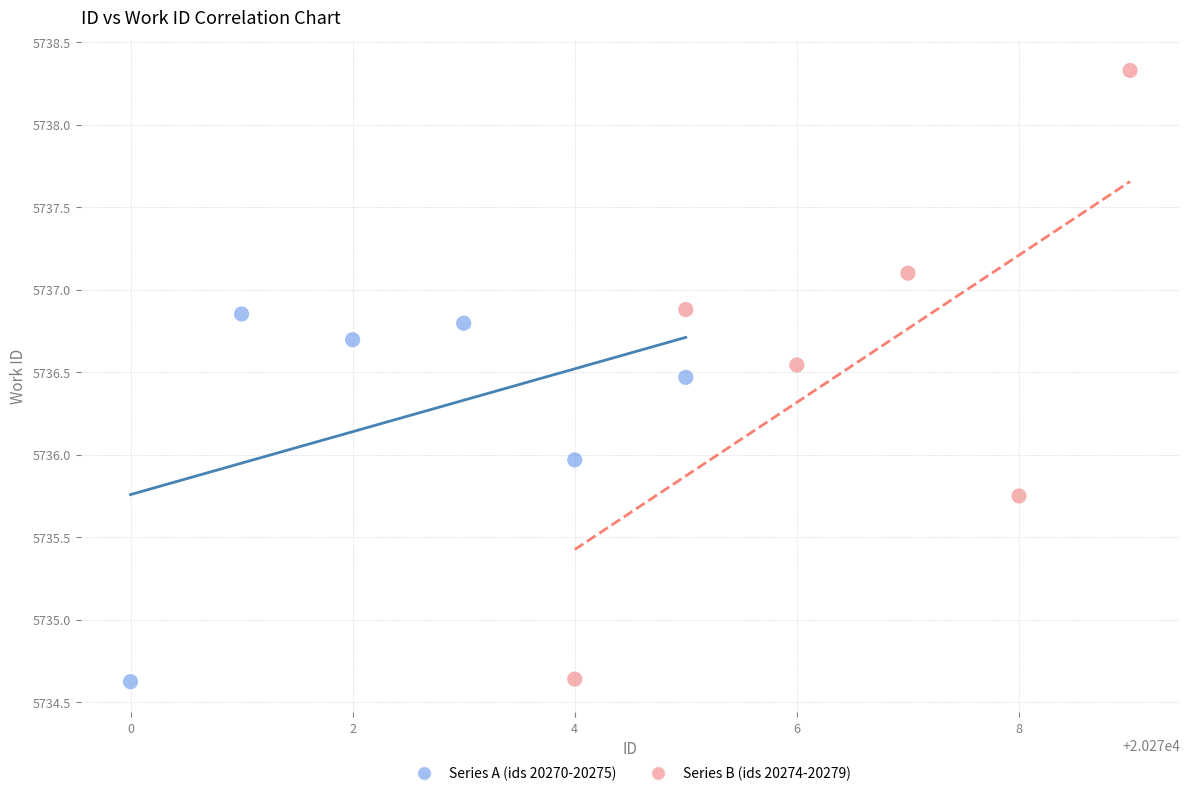

Which series reaches the maximum Y coordinate?

Series B (ids 20274-20279)